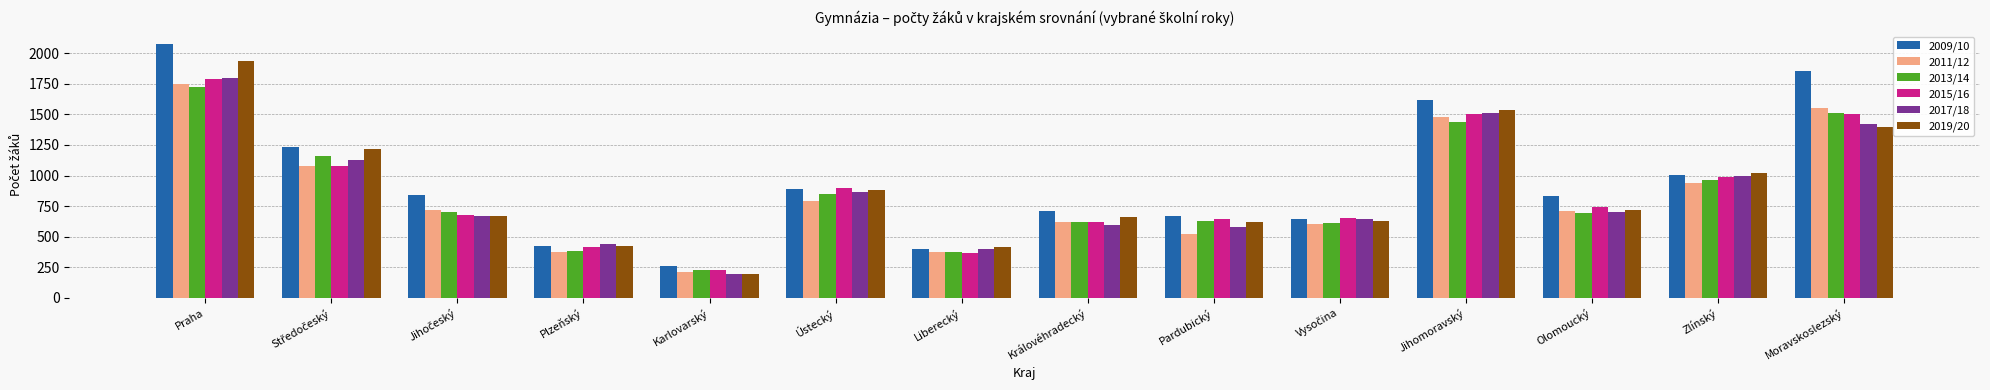

Which series changed the most between Plzeňský and Zlínský?

2019/20